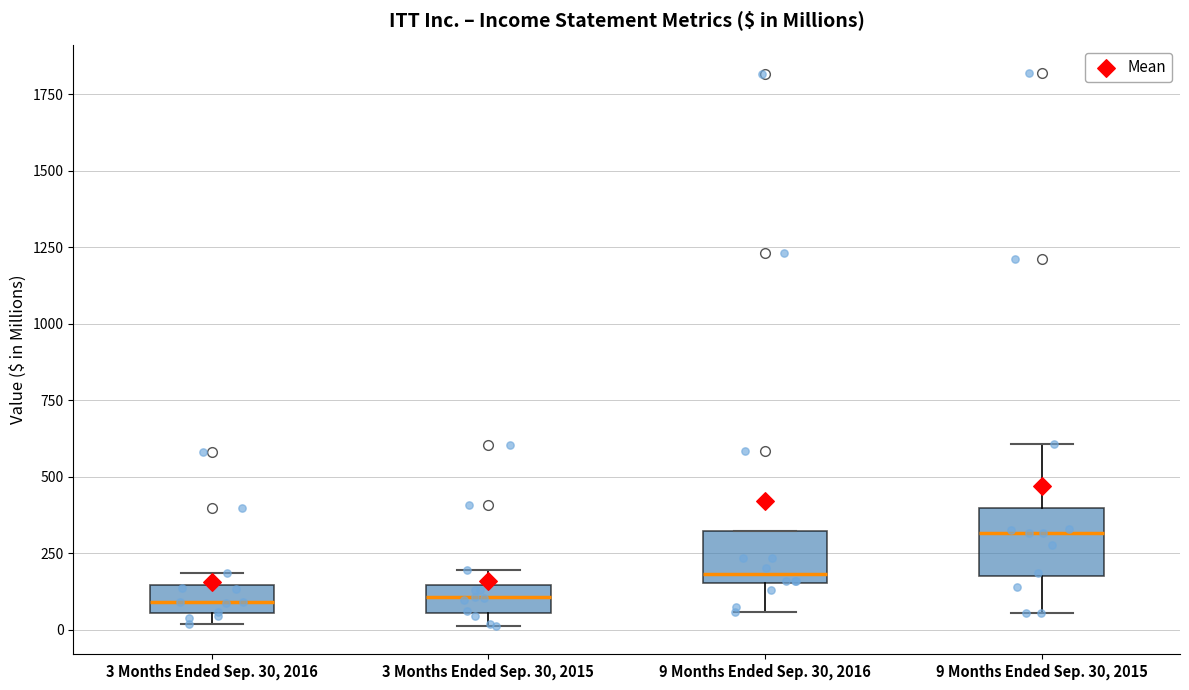

Which box's median line is the highest?

9 Months Ended Sep. 30, 2015